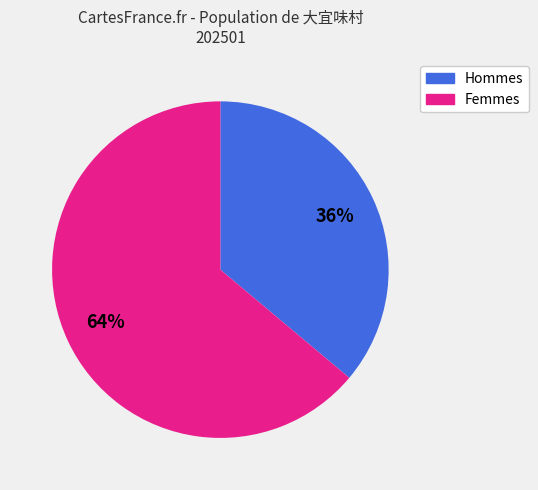

To the nearest percent, what is the average slice percentage?

50%